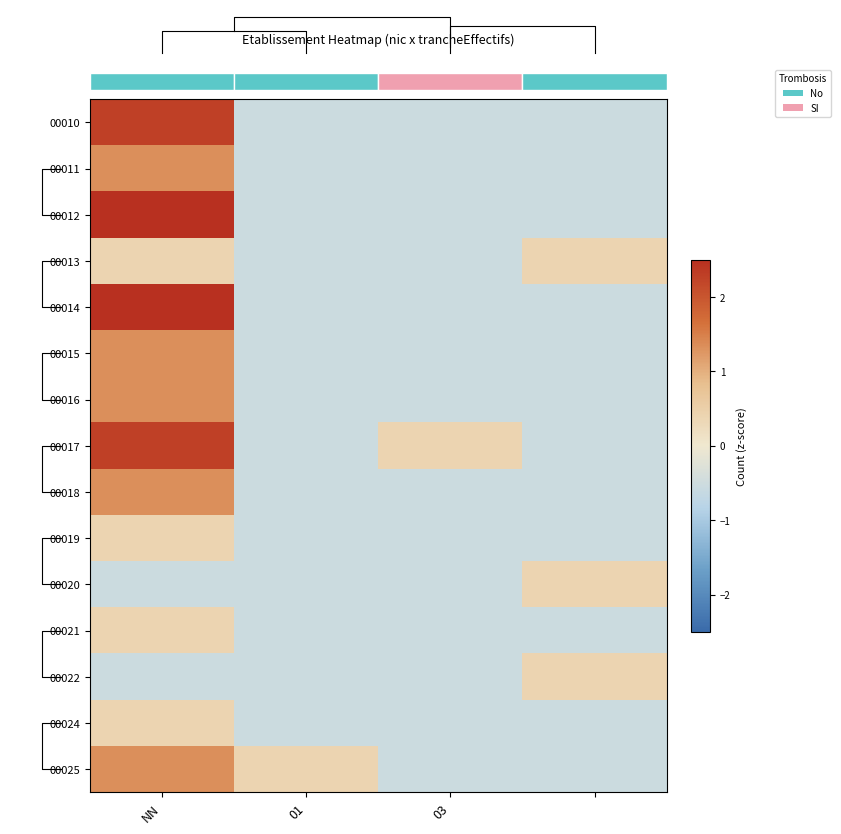

At which category is the sum across all series the highest?

NN